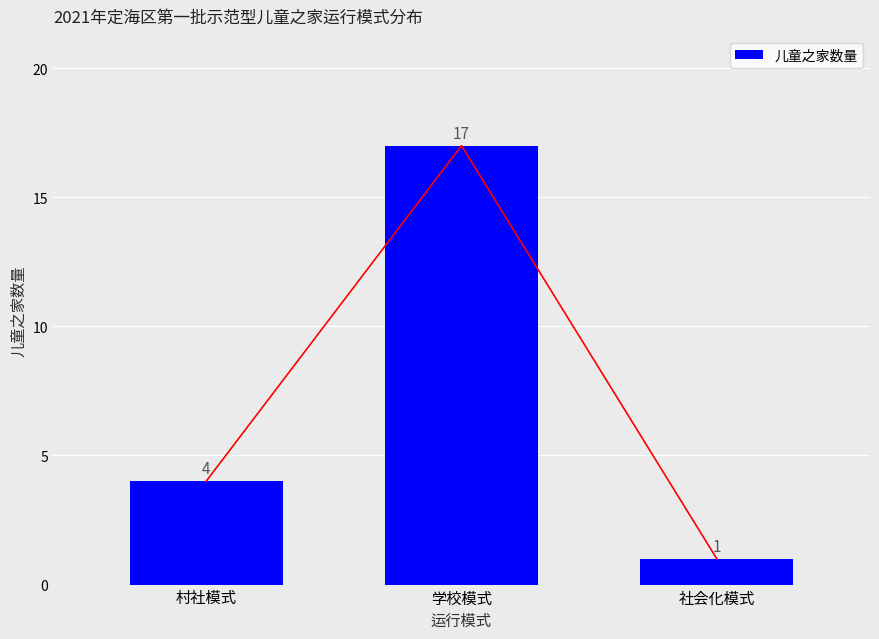

Reading left to right, transcribe all the data shown in this chart.

村社模式=4	学校模式=17	社会化模式=1